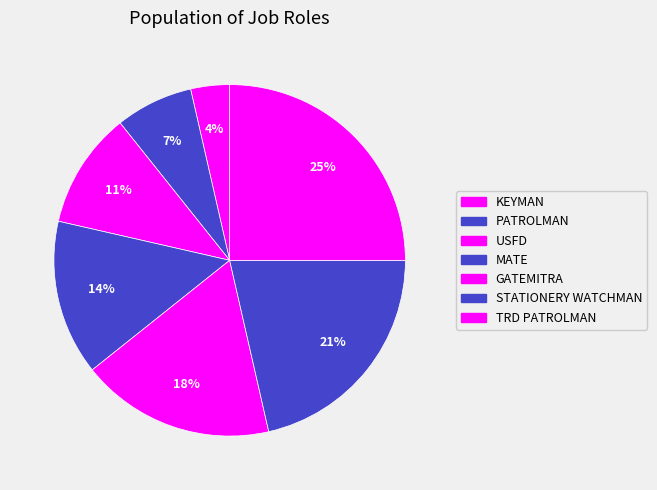

How many slices are in this pie chart?

7